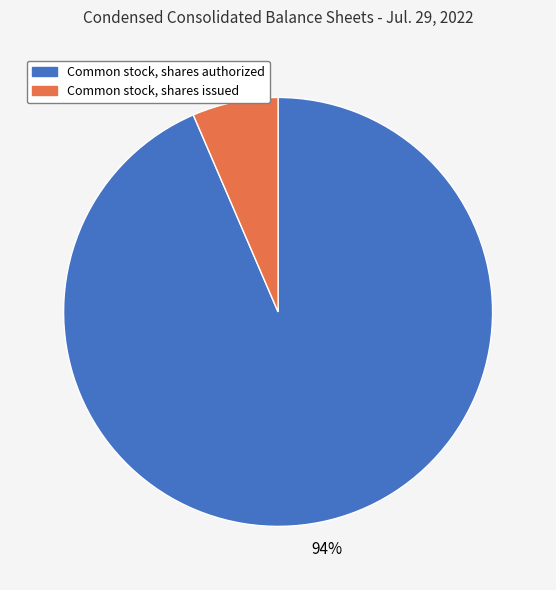

Is there any slice that represents more than half of the pie?

Yes